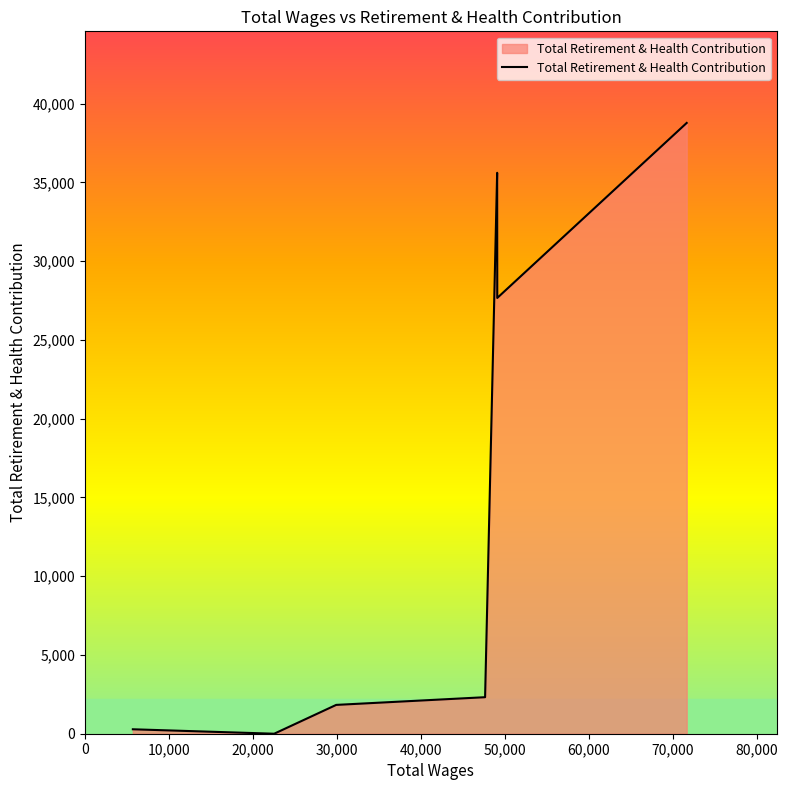

True or false: the data has more than 2 interior local peaks.

False